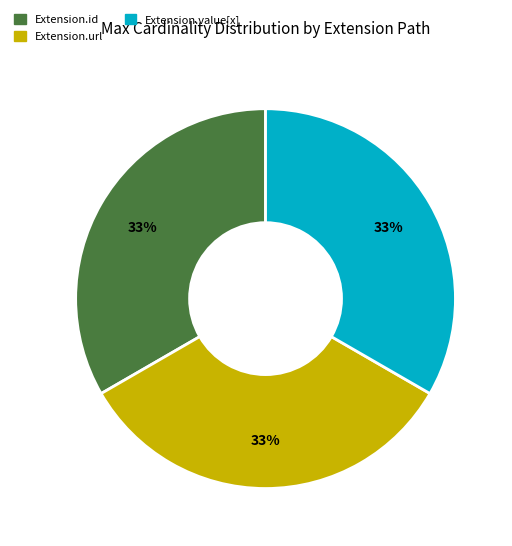

Does Extension.value[x] account for over 50% of the chart?

No